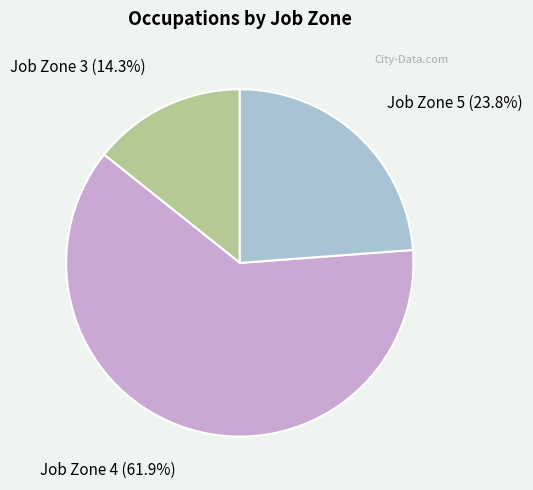

How many segments does this pie chart have?

3